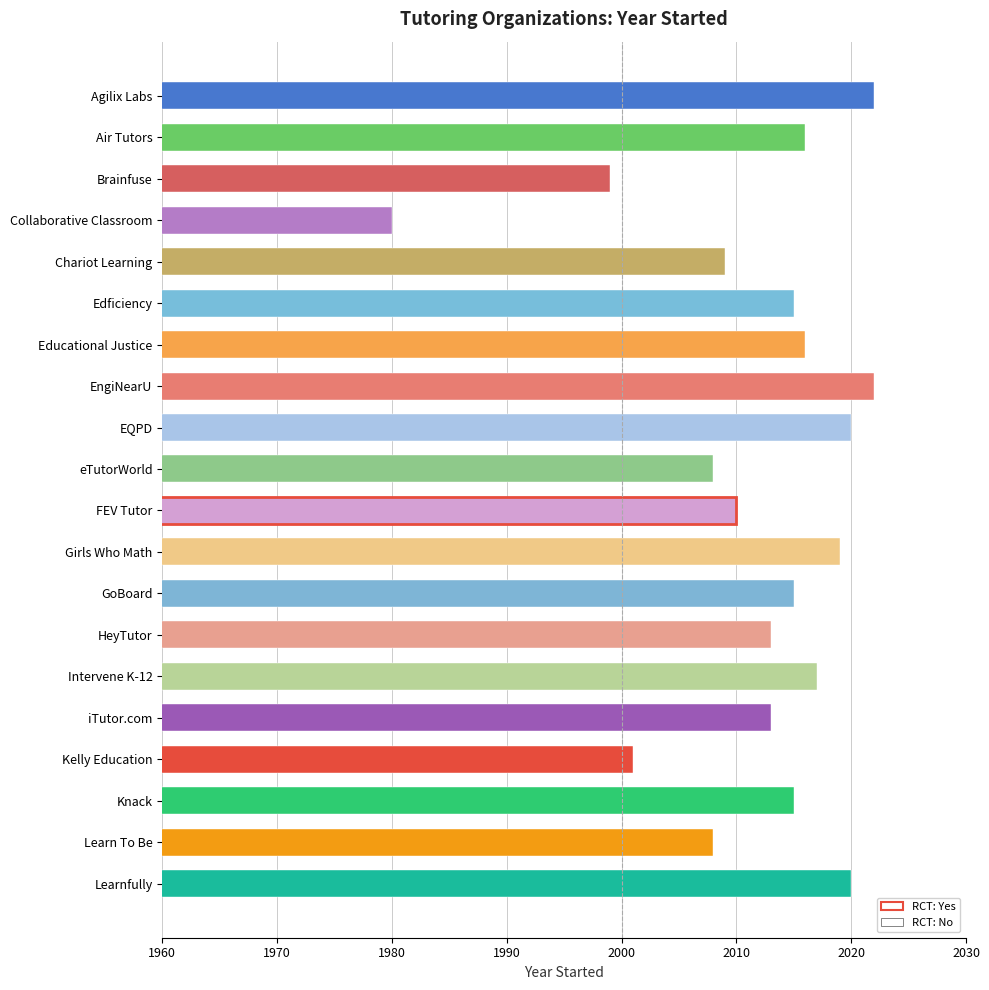

What is the label of the 9th bar from the bottom?

Girls Who Math